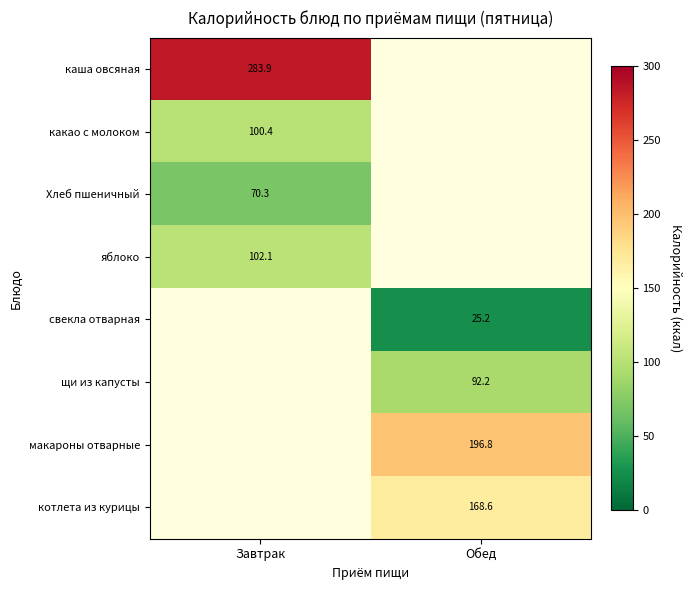

True or false: щи из капусты has a value of 92.2 at Обед.

True